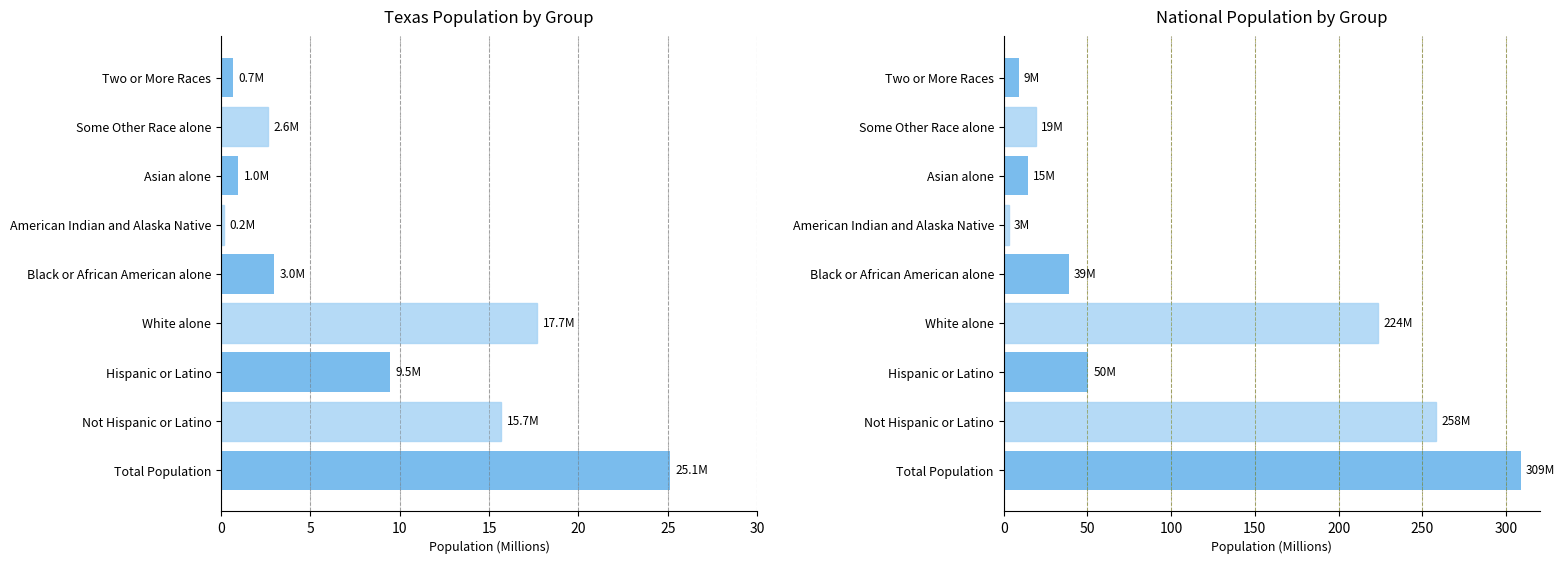

The Texas series shows 26.3 at White alone. True or false?

False